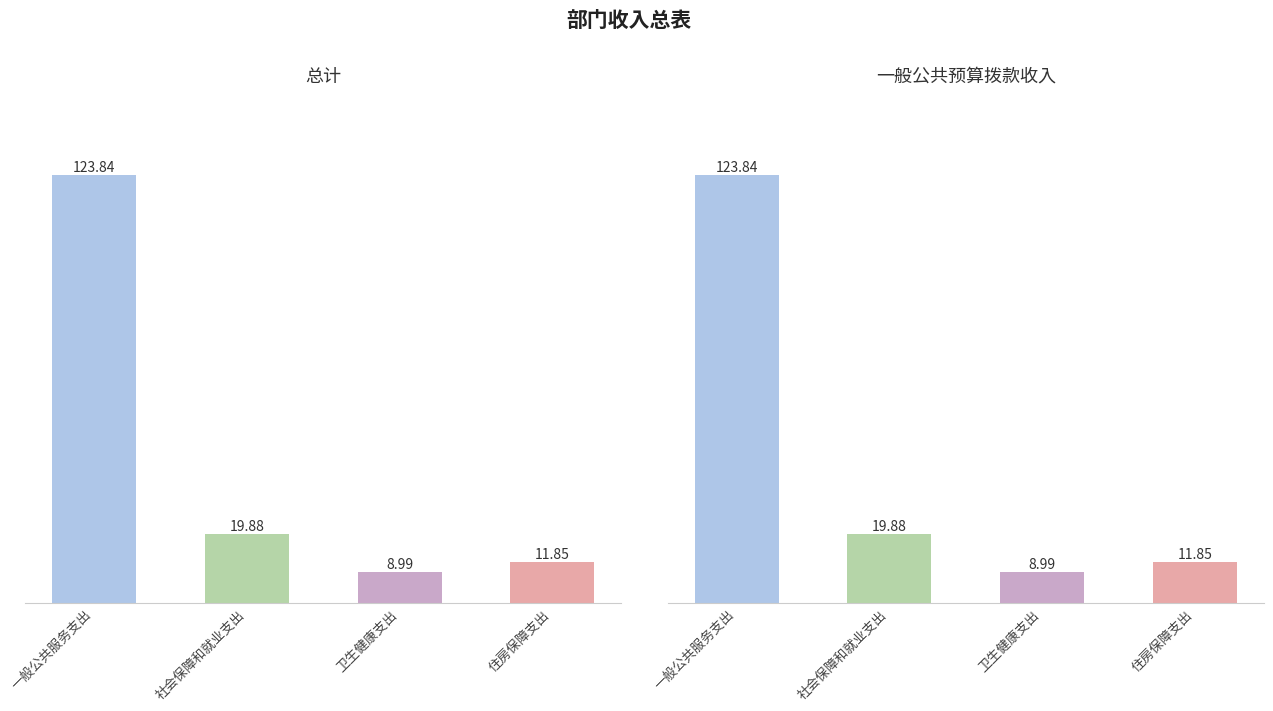

What is the greatest value displayed?

123.8